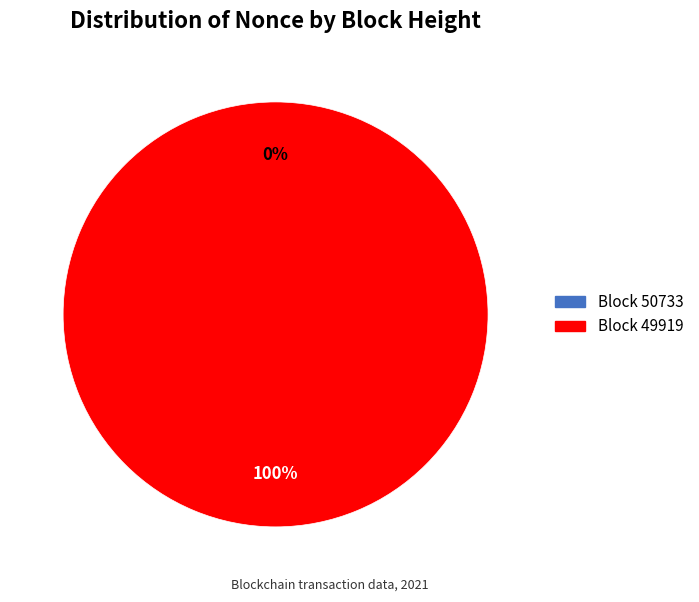

What is the total percentage of 49919 and 50733?

100.0%